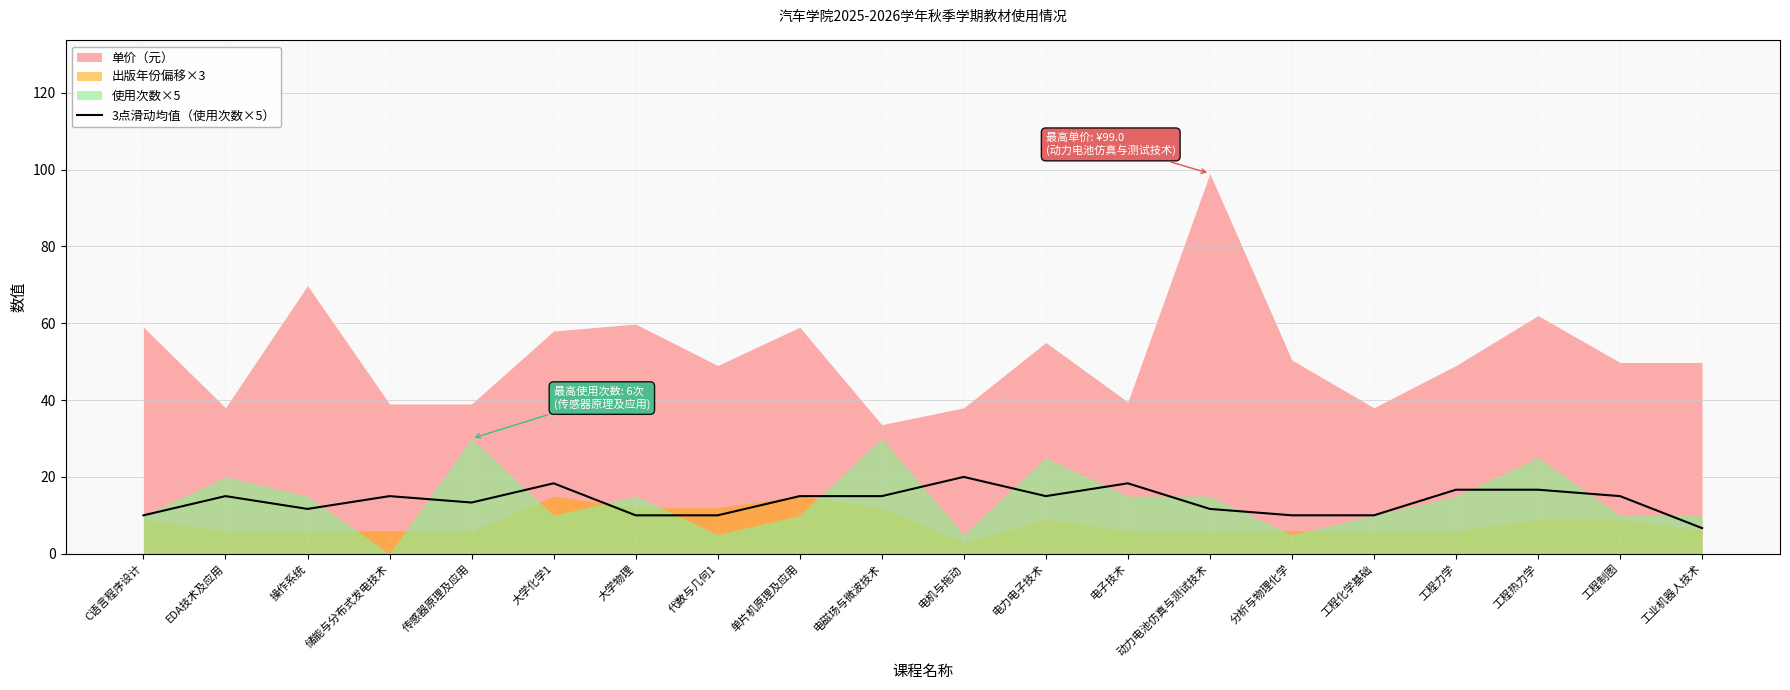

Where does the data first go above 14?

EDA技术及应用